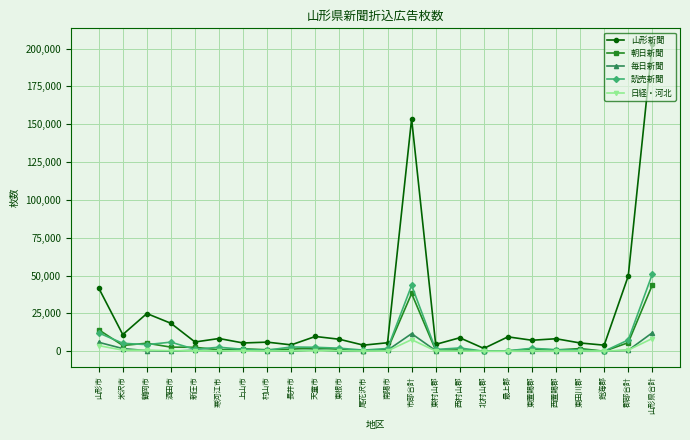

What is the label of the 12th point from the left?

尾花沢市